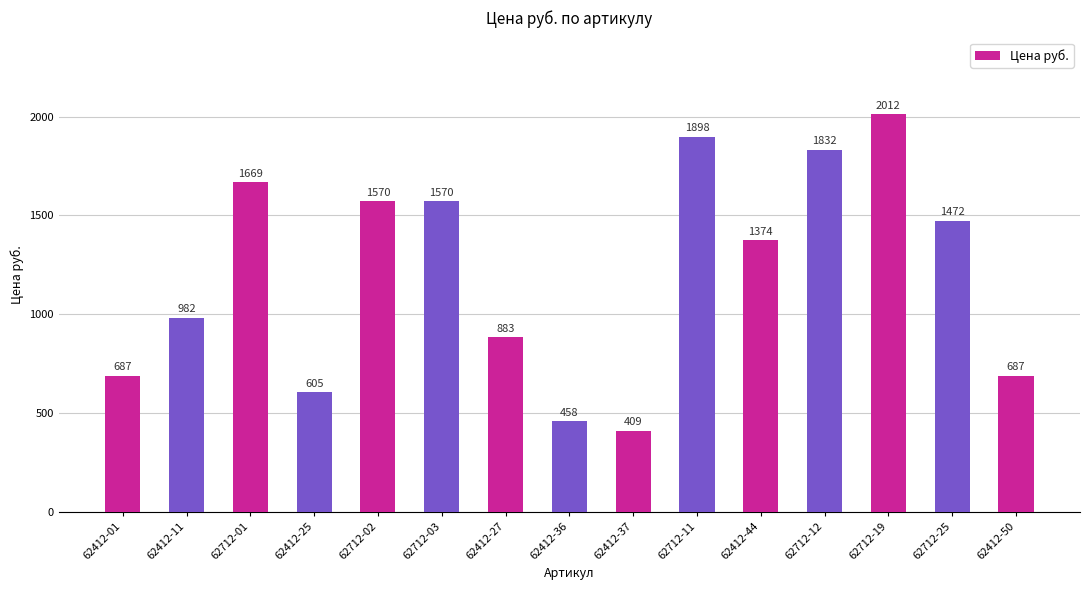

Is it true that the value at 62412-50 is 1234.4?

False